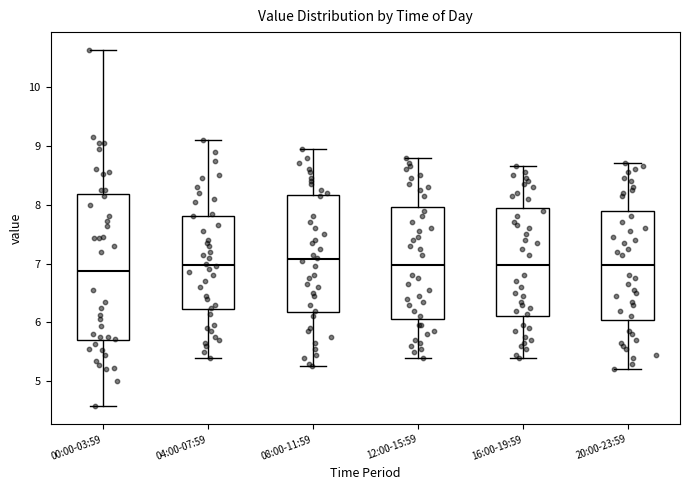

Where does the upper whisker of the box for 16:00-19:59 end on the y-axis? The values are not printed on the chart, so give them approximately, as read against the axis.

8.7